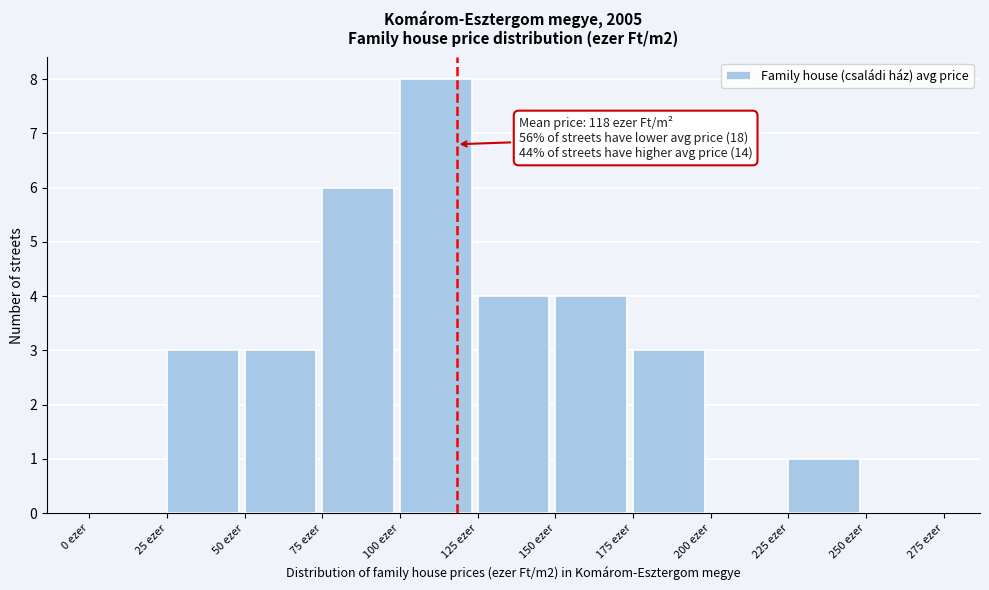

Over which range of the x-axis is the bar tallest?

100 to 125